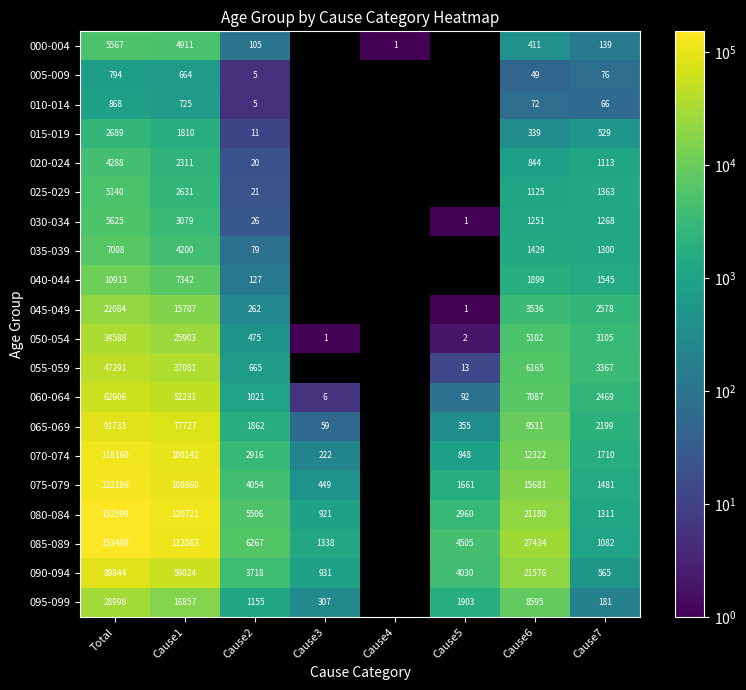

The 005-009 series shows 9 at Cause2. True or false?

False